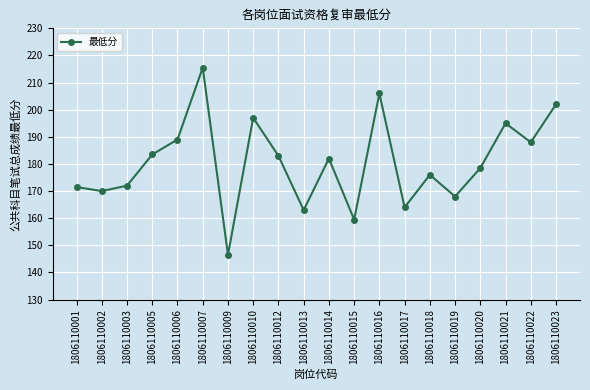

Is this an area chart (filled region under the line)?

No